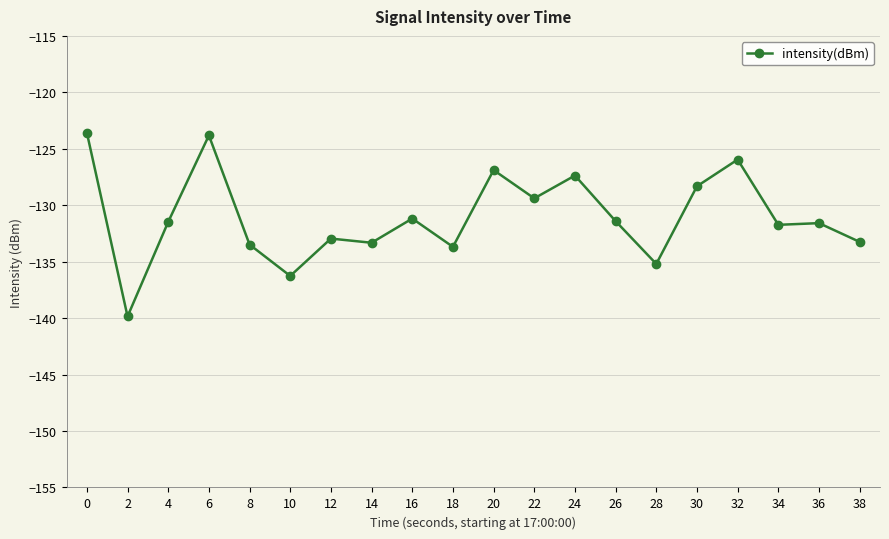

Which label corresponds to the smallest value in the chart?

2